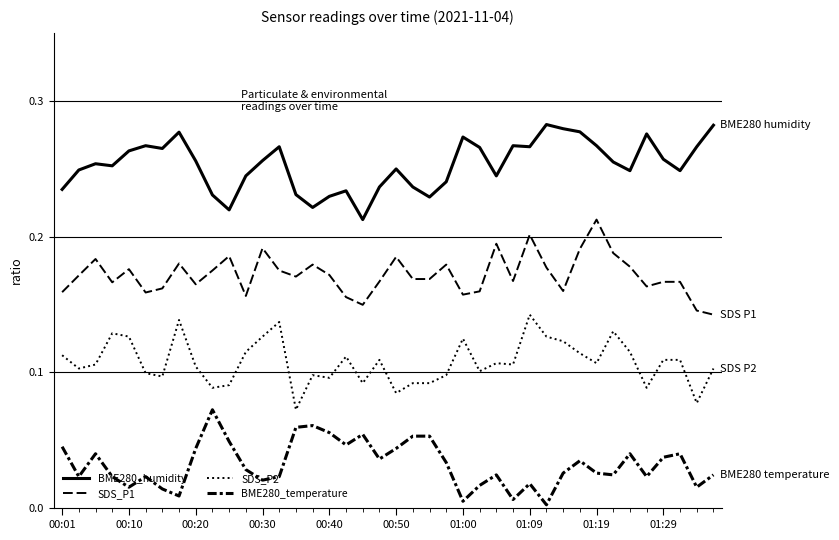

How many lines are shown in the chart?

4